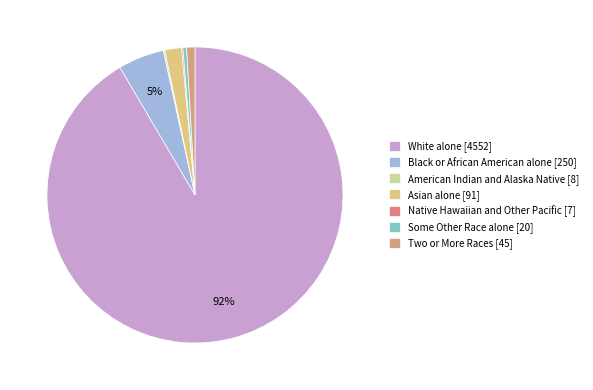

What percentage do Asian alone [91] and American Indian and Alaska Native [8] together represent?

2.0%